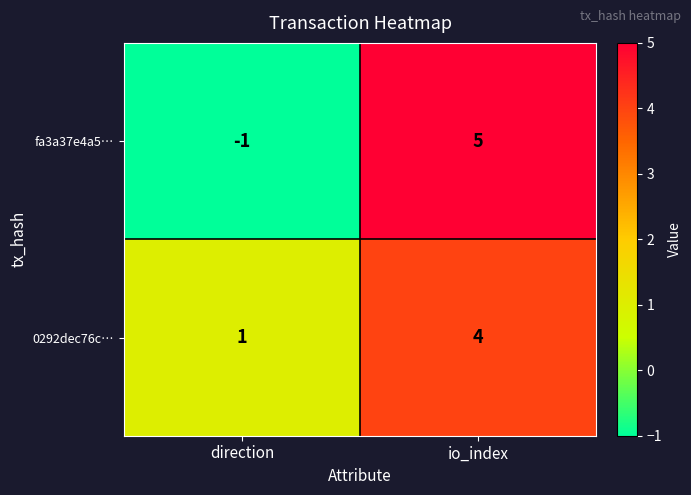

What is the difference between the fa3a37e4a5… values at direction and io_index?

6